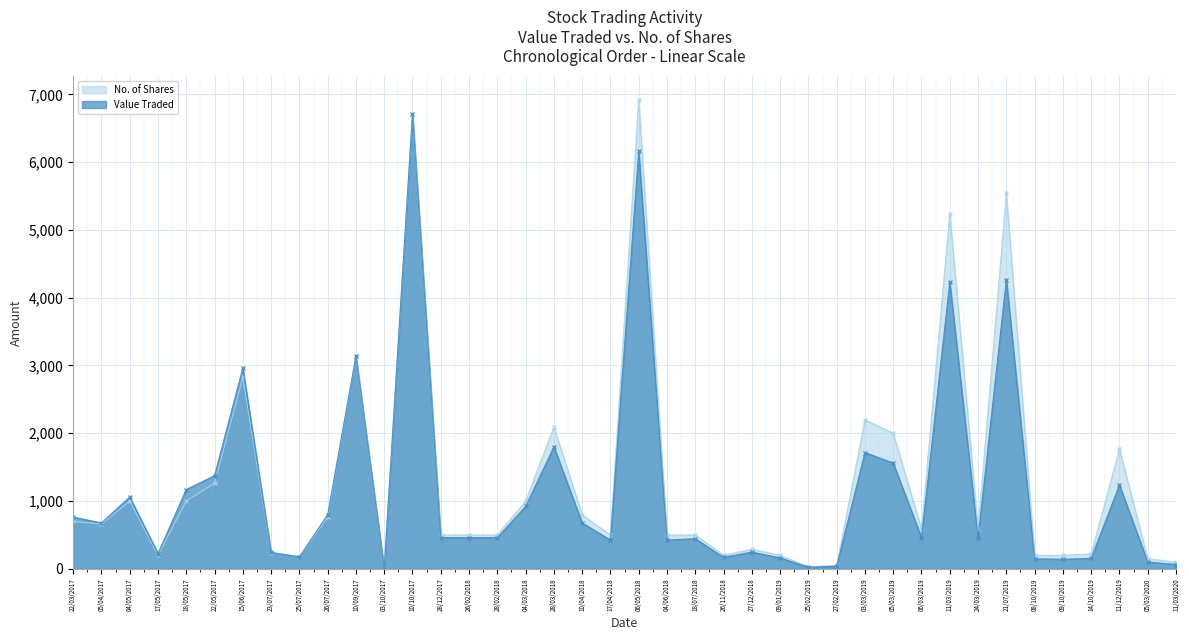

Reading right to left, transcribe all the data shown in this chart.

Value Traded: 22/03/2017=763	05/04/2017=677	04/05/2017=1060	17/05/2017=226	18/05/2017=1170	22/05/2017=1374	15/06/2017=2964	23/07/2017=243	25/07/2017=178	26/07/2017=798	10/09/2017=3140	03/10/2017=4	10/10/2017=6715	28/12/2017=460	26/02/2018=460	28/02/2018=460	04/03/2018=920	28/03/2018=1801	10/04/2018=677	17/04/2018=425	06/05/2018=6161	04/06/2018=425	18/07/2018=445	26/11/2018=170	27/12/2018=247	09/01/2019=162	25/02/2019=24	27/02/2019=39	03/03/2019=1716	05/03/2019=1560	06/03/2019=461	11/03/2019=4231	24/03/2019=450	21/07/2019=4267	08/10/2019=148	09/10/2019=142	14/10/2019=155	11/12/2019=1236	05/03/2020=101	11/03/2020=64
No. of Shares: 22/03/2017=700	05/04/2017=657	04/05/2017=1000	17/05/2017=200	18/05/2017=1000	22/05/2017=1261	15/06/2017=2823	23/07/2017=240	25/07/2017=176	26/07/2017=760	10/09/2017=3132	03/10/2017=4	10/10/2017=6717	28/12/2017=500	26/02/2018=500	28/02/2018=500	04/03/2018=1000	28/03/2018=2094	10/04/2018=796	17/04/2018=500	06/05/2018=6923	04/06/2018=500	18/07/2018=500	26/11/2018=200	27/12/2018=290	09/01/2019=200	25/02/2019=30	27/02/2019=50	03/03/2019=2200	05/03/2019=2000	06/03/2019=584	11/03/2019=5242	24/03/2019=584	21/07/2019=5541	08/10/2019=200	09/10/2019=200	14/10/2019=221	11/12/2019=1765	05/03/2020=150	11/03/2020=100